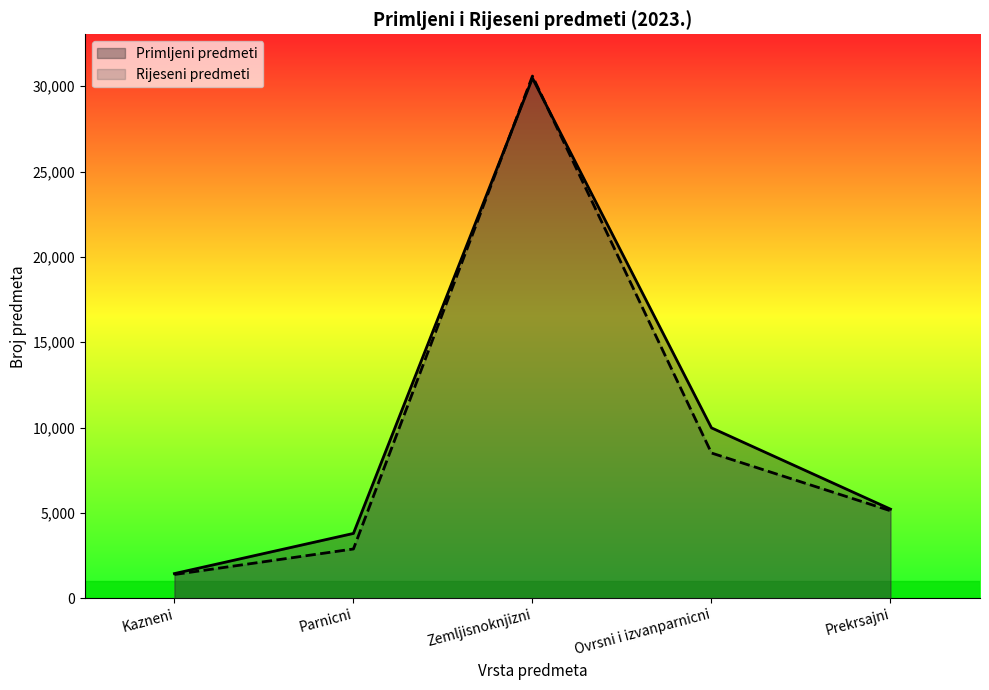

Rank the series by their maximum value, from highest to lowest.

Rijeseni predmeti, Primljeni predmeti